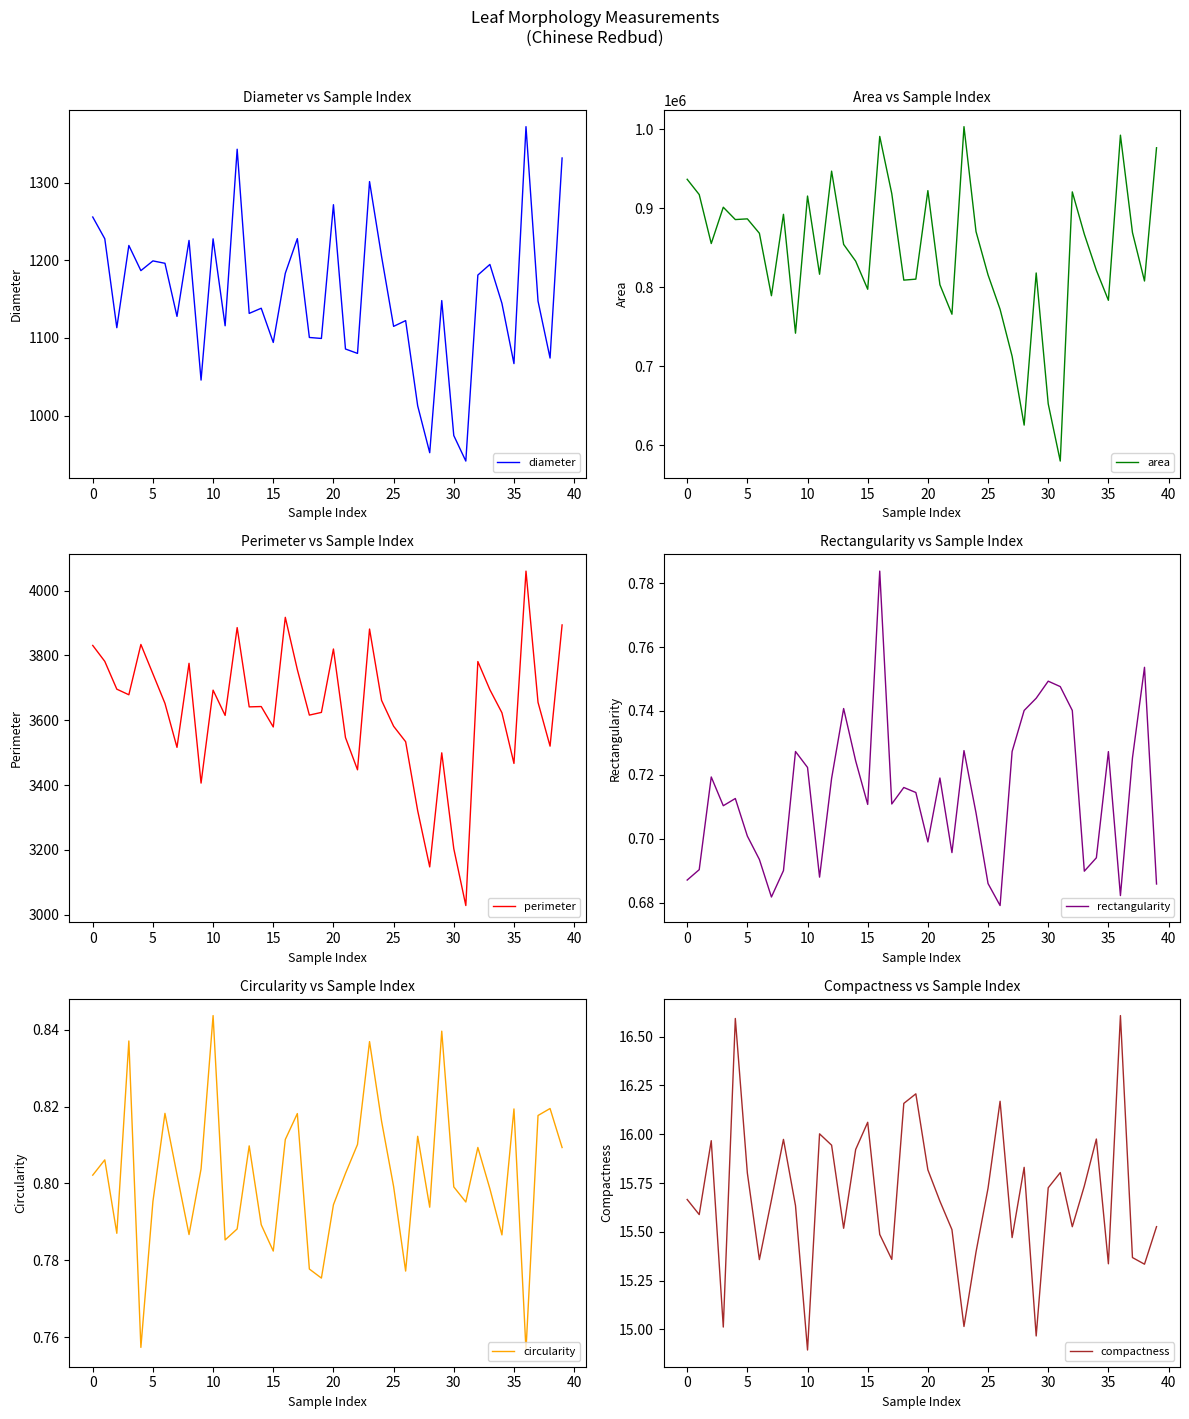

What is the difference between the maximum and minimum values in the area series?

422919.5